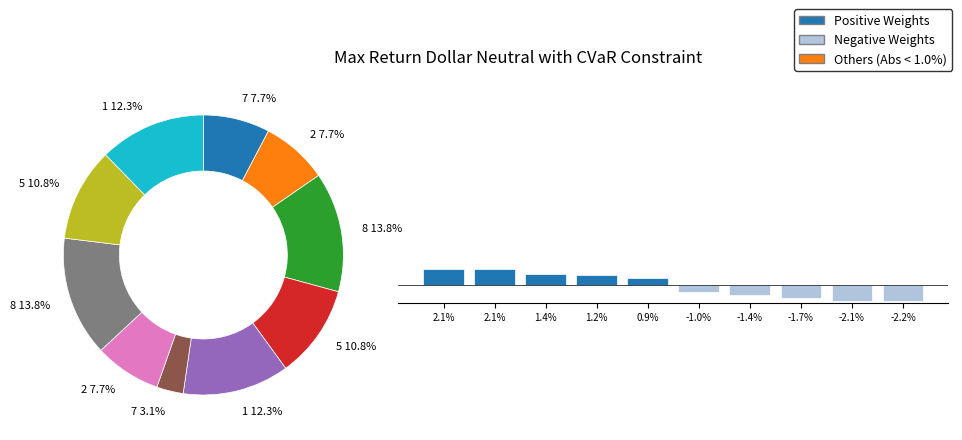

Which has a higher value, 5 or 2?

5